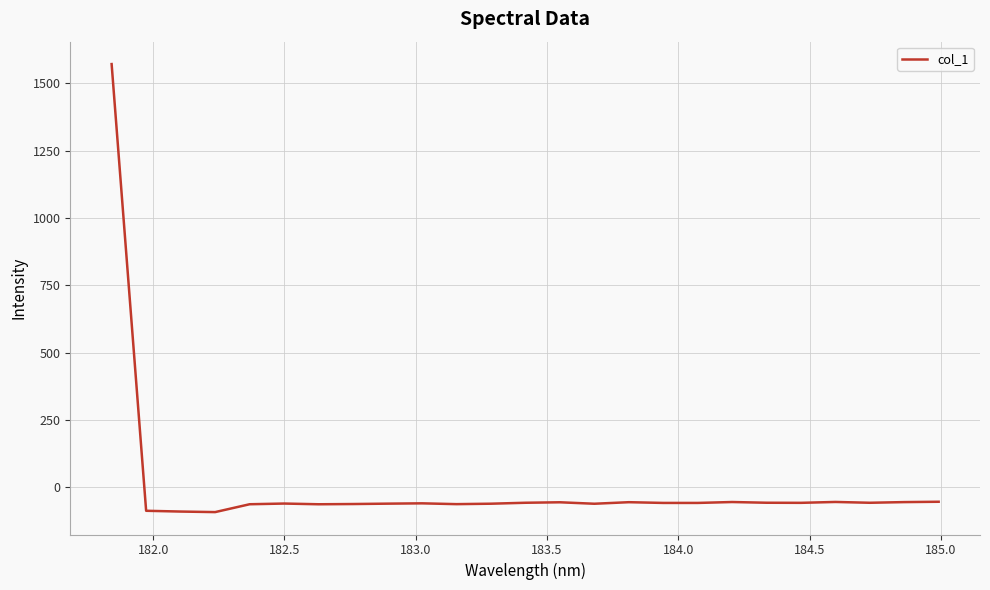

How many values are above zero?

1